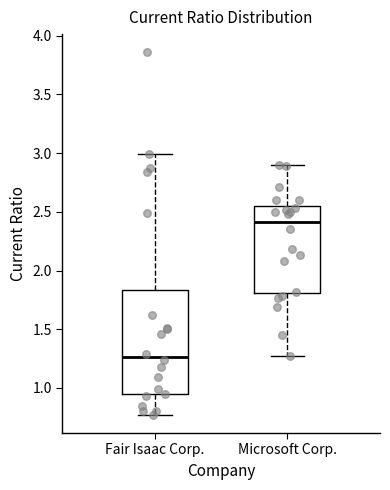

Reading left to right, read every box against the y-axis: the position of its median line, the range the box covers, and the ends of its whiskers. The values are not printed on the chart, so give them approximately, as read against the axis.

Fair Isaac Corp.: median 1.25, box 0.95 to 1.85, whiskers 0.75 to 3.00
Microsoft Corp.: median 2.40, box 1.80 to 2.55, whiskers 1.25 to 2.90